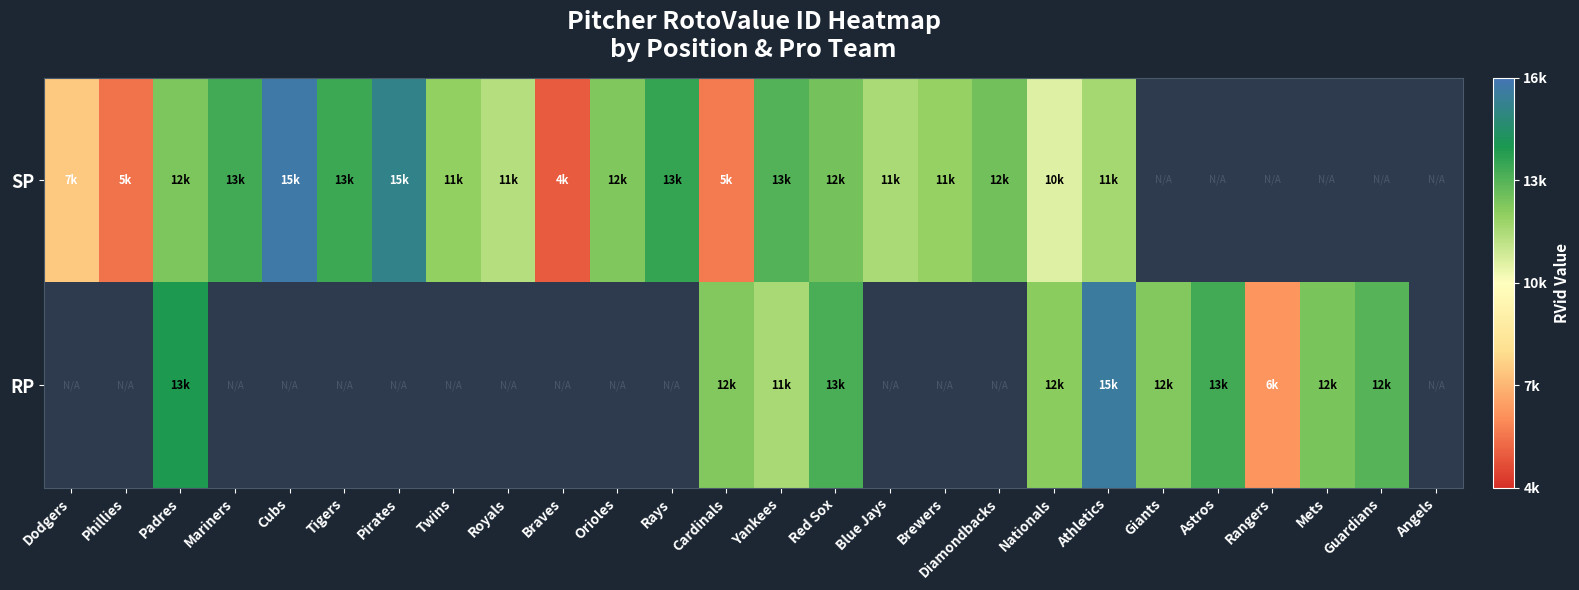

Rank the series by their maximum value, from lowest to highest.

SP, RP